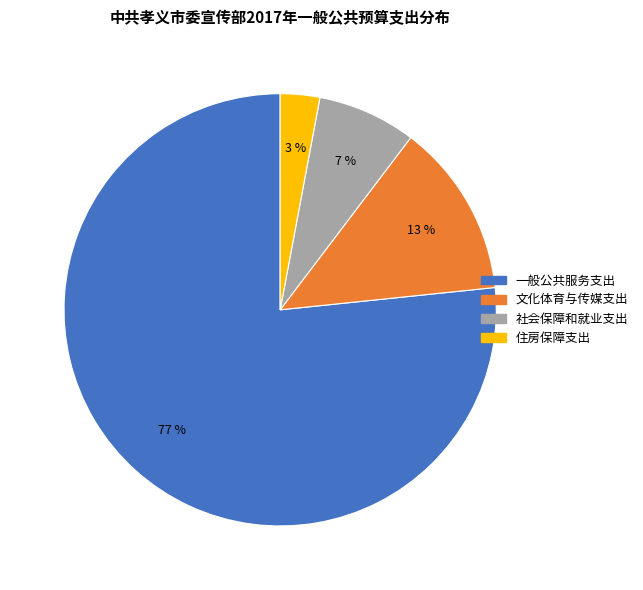

Does any single category account for the majority?

Yes